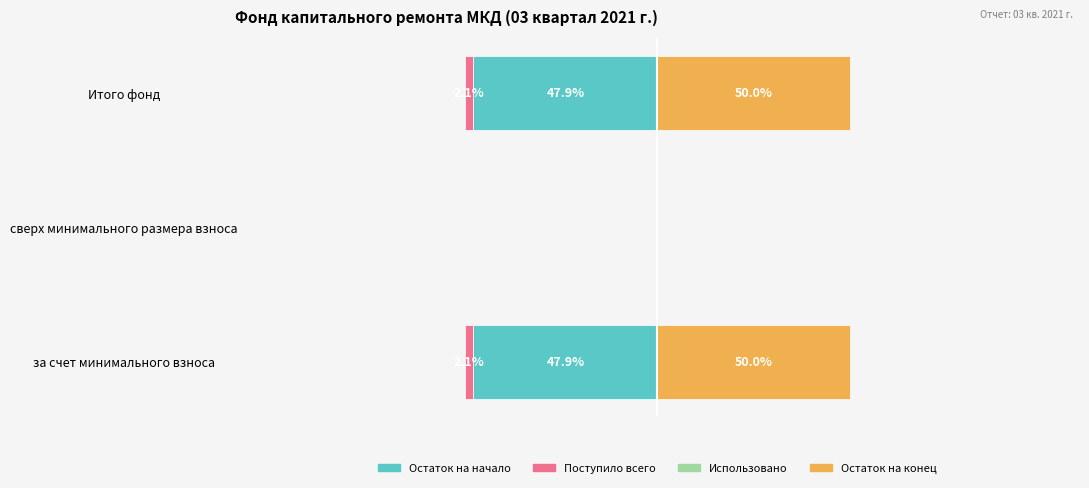

Which has a higher value, Итого фонд or за счет минимального взноса?

Итого фонд